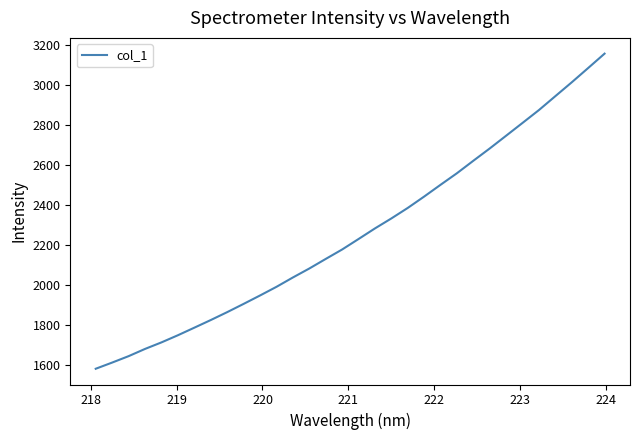

What is the smallest value displayed?

1579.9